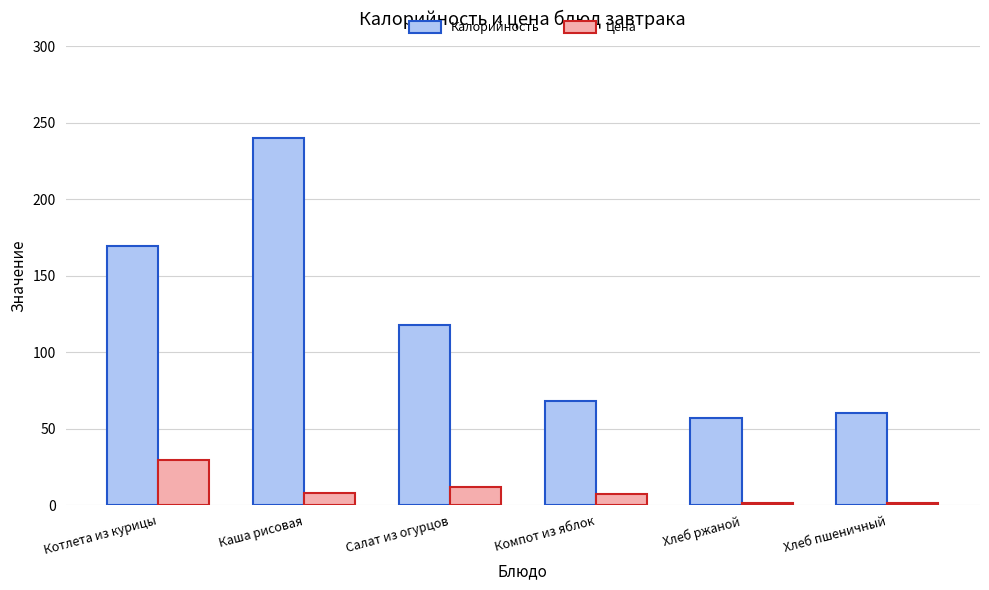

Rank the series at Хлеб пшеничный from lowest to highest value.

Цена, Калорийность